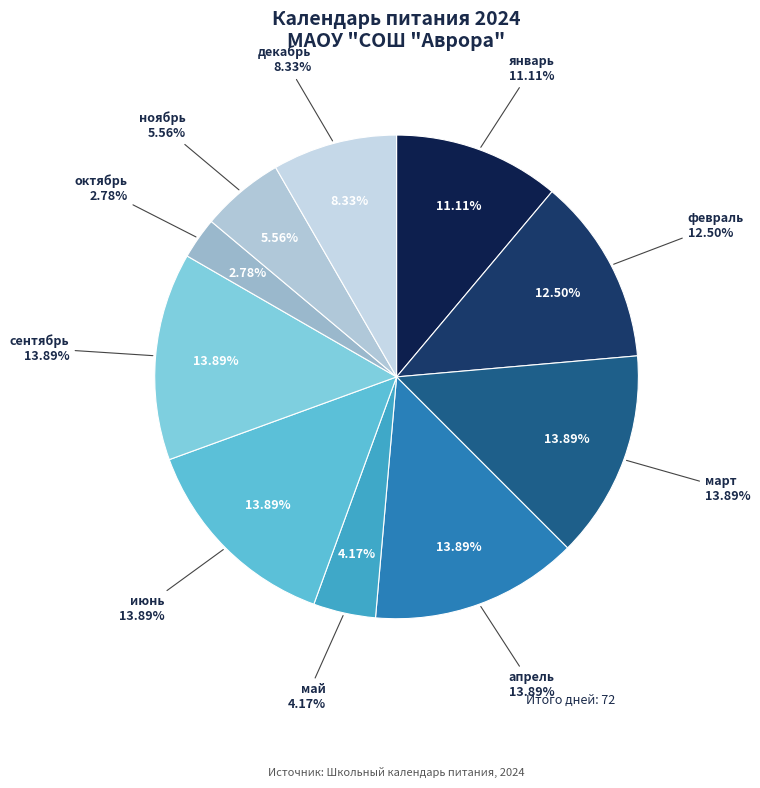

Which category has the biggest portion of the pie?

март